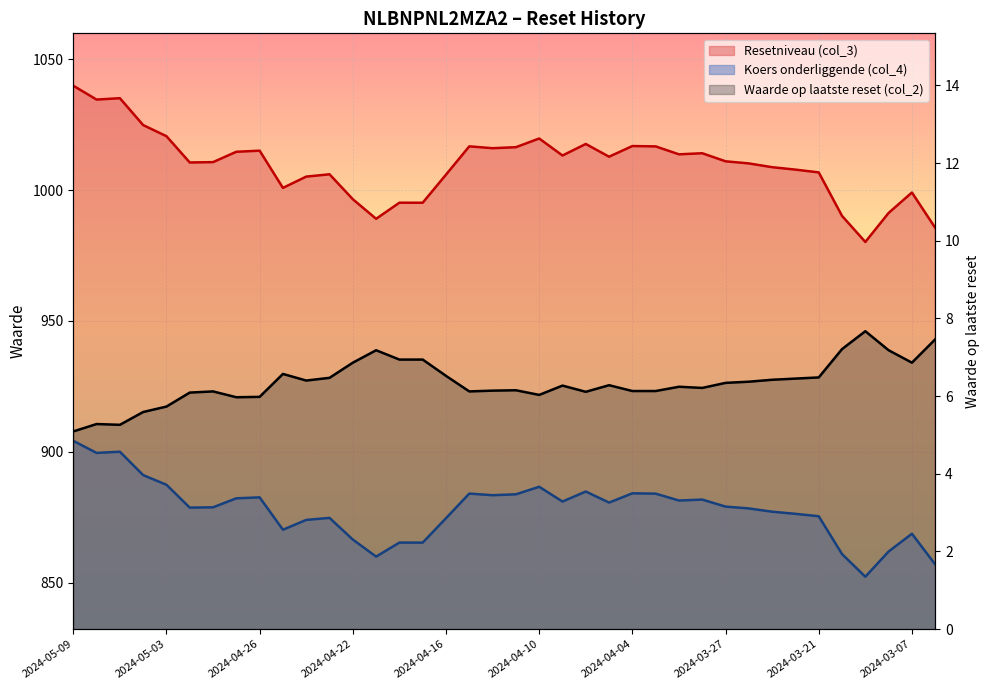

The Koers onderliggende (col_4) series shows 1156.2 at 2024-04-30. True or false?

False